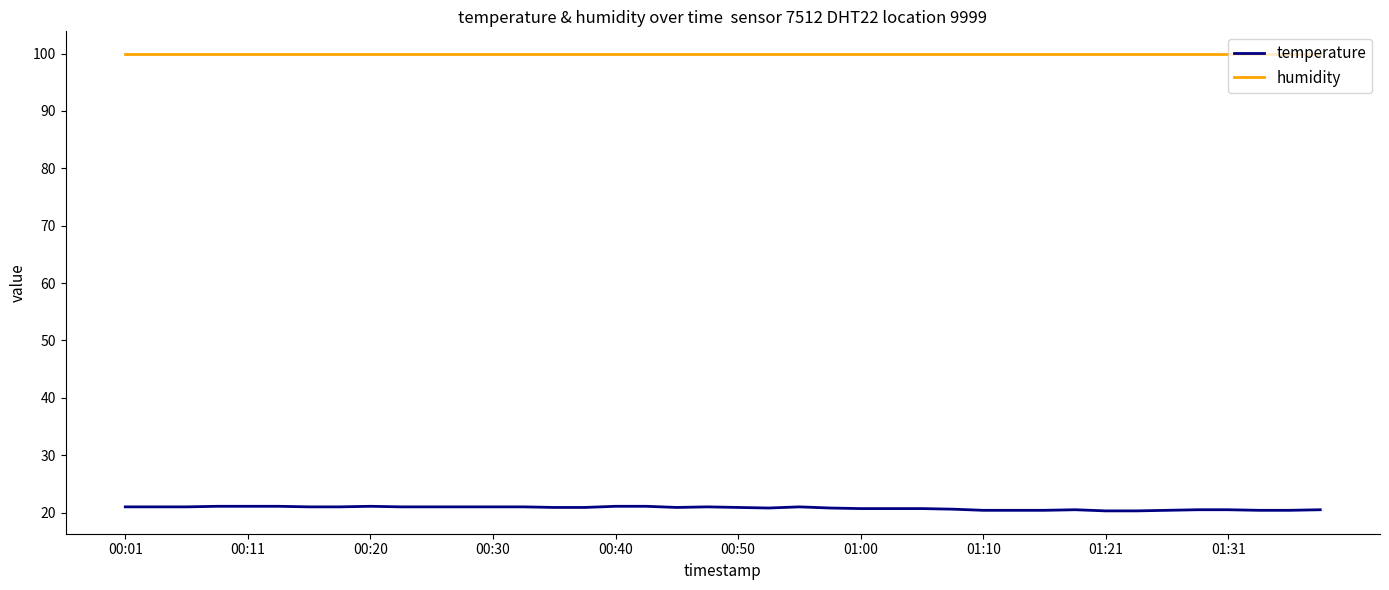

List the series in order of their peak value, highest first.

humidity, temperature